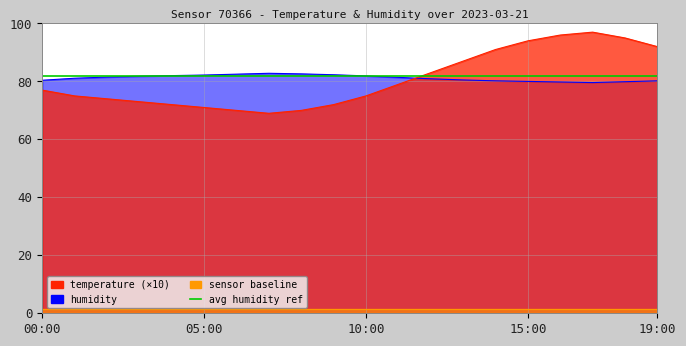

How many times do humidity and temperature cross each other?

1